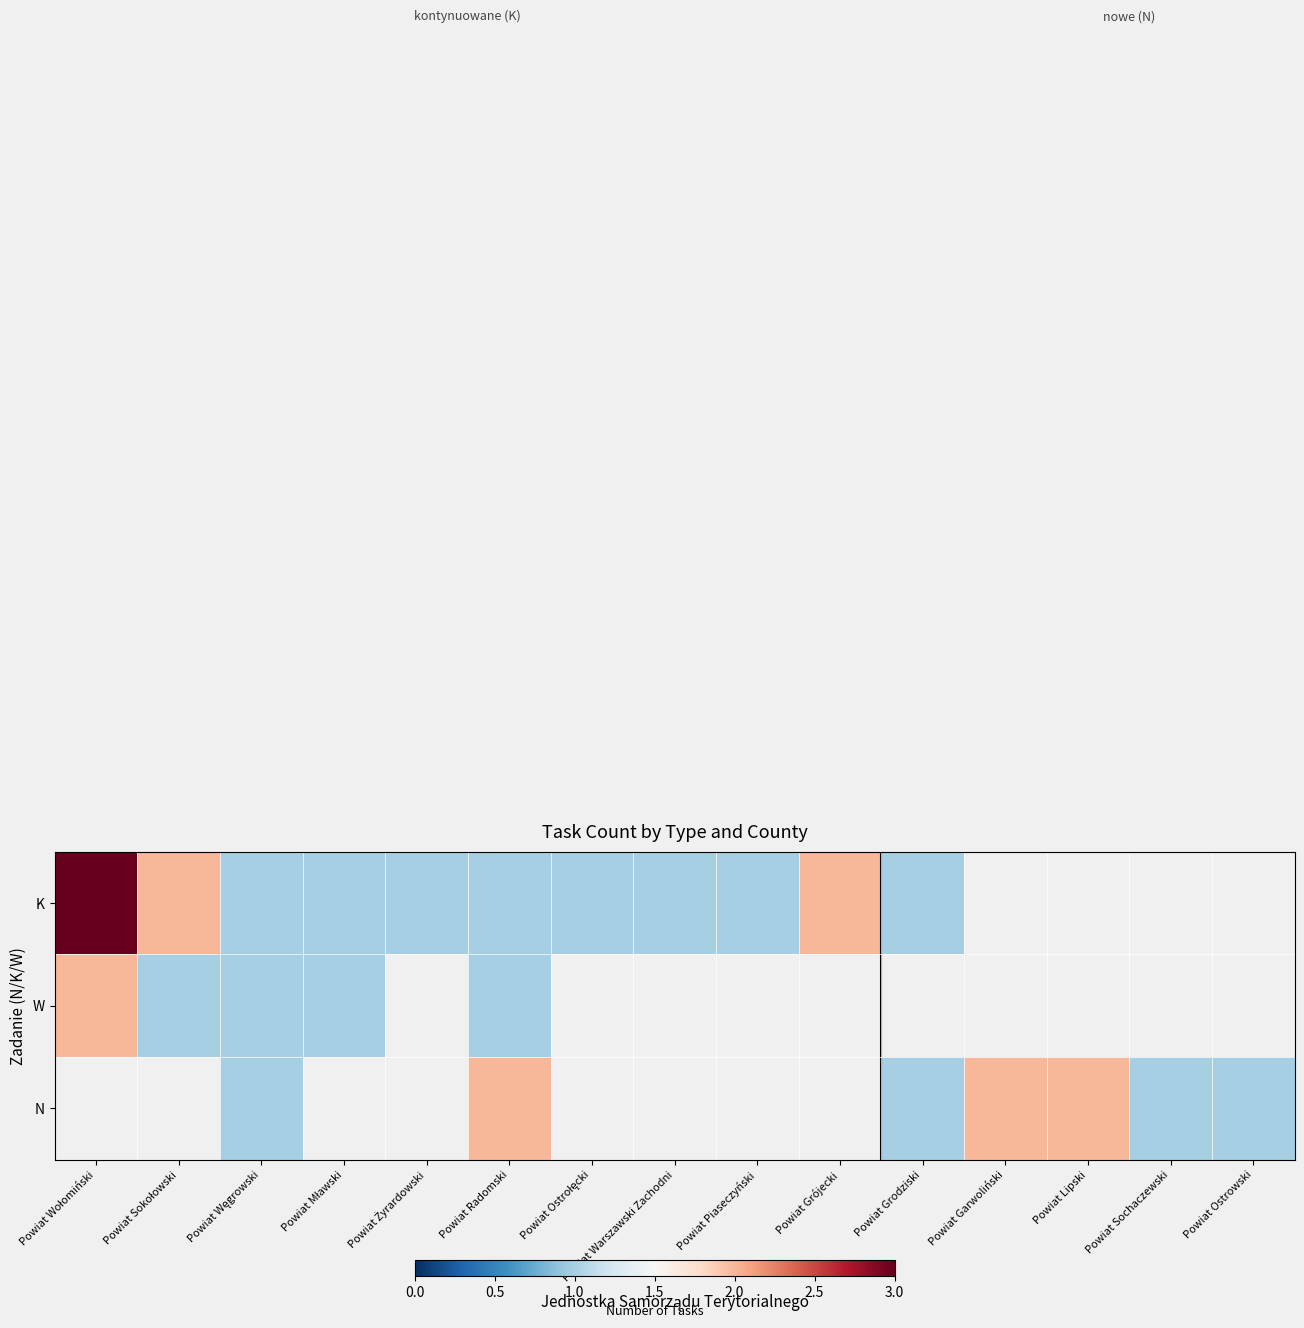

At which category does the chart reach its minimum across all series?

Powiat Węgrowski